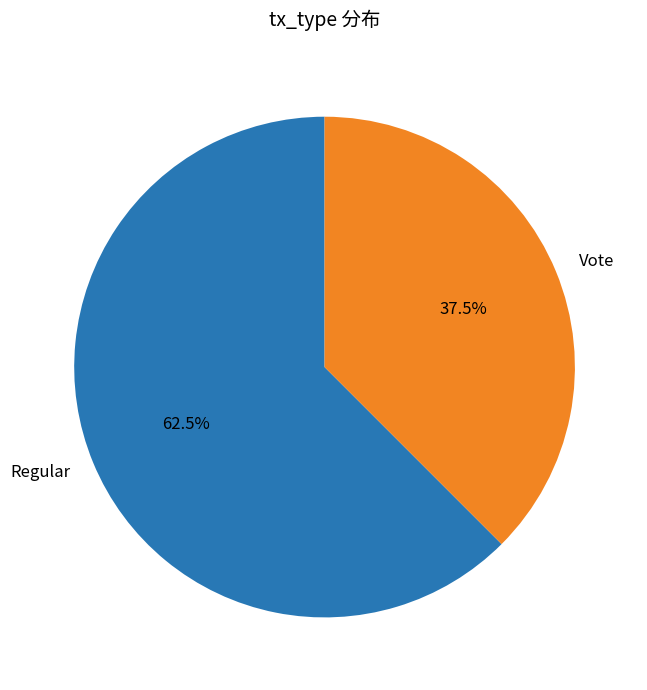

Combined, do Regular and Vote account for over 50%?

Yes